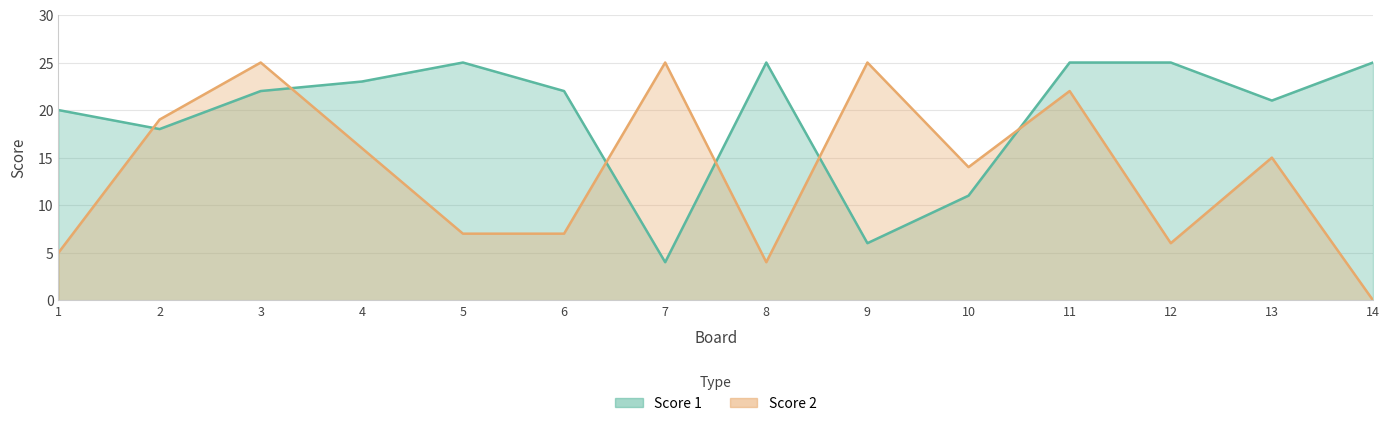

List the series in order of their overall mean, lowest first.

Score 2, Score 1